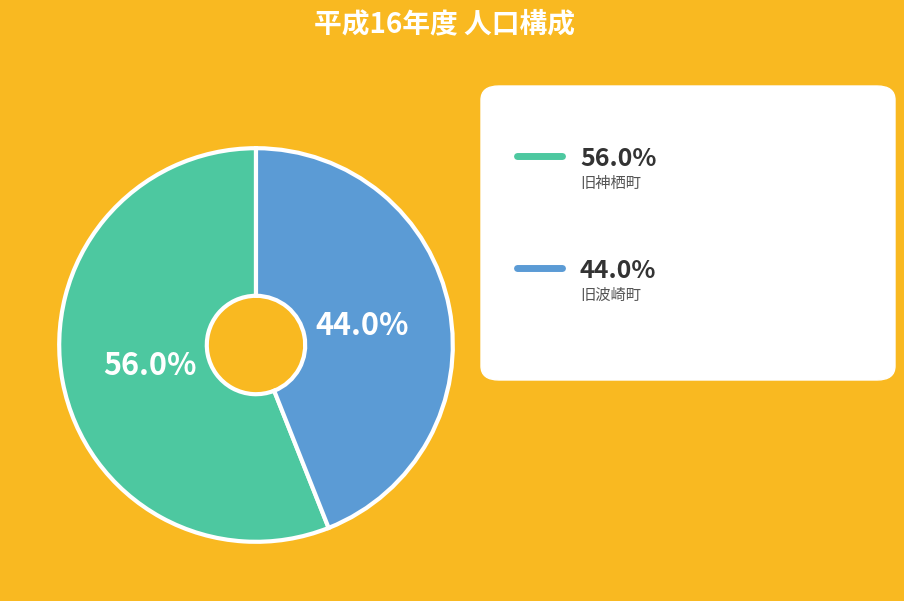

Is there any slice that represents more than half of the pie?

Yes